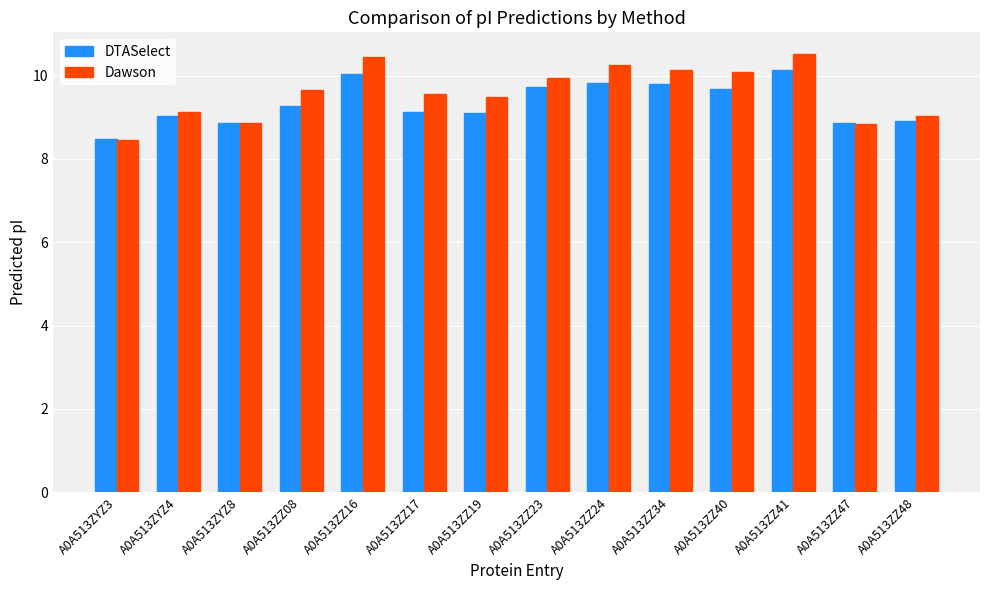

What is the lowest value of the Dawson series?

8.5